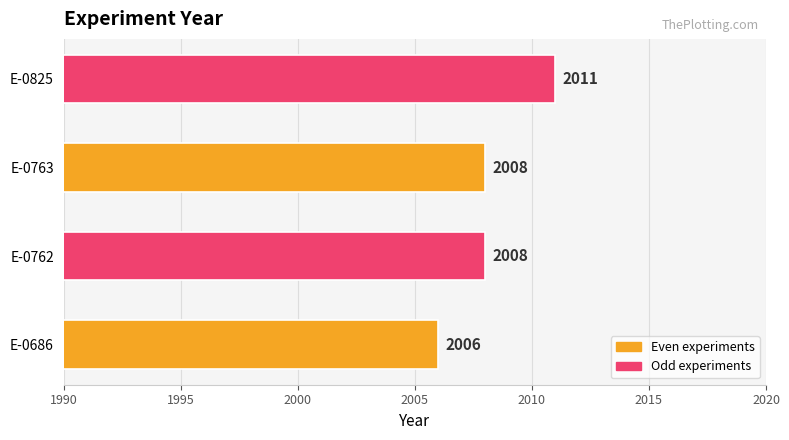

How many values are between 2008 and 2011?

3